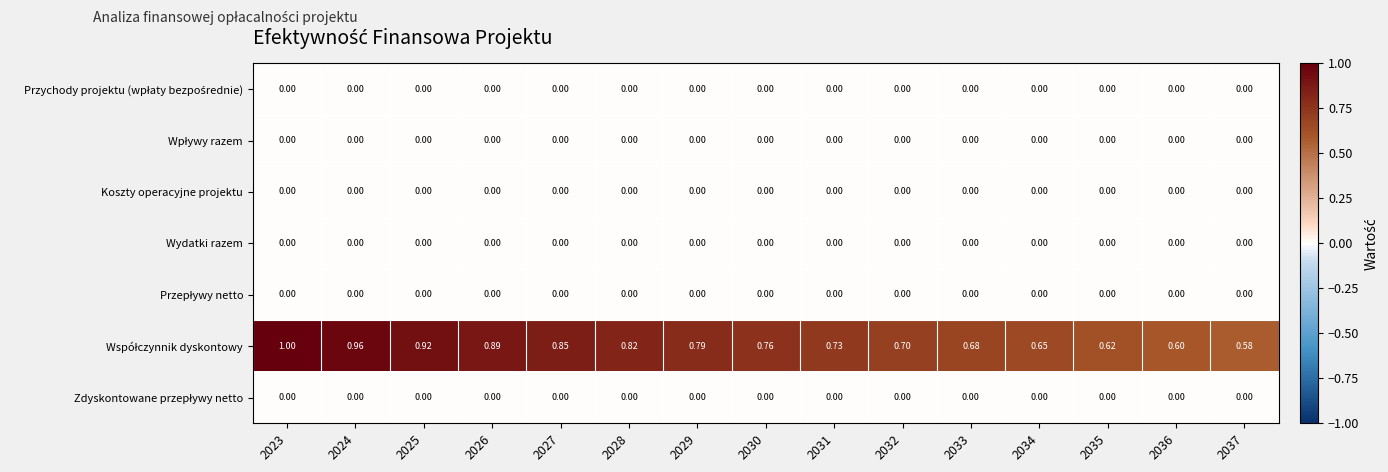

Rank the series by their maximum value, from highest to lowest.

Współczynnik dyskontowy, Przychody projektu (wpłaty bezpośrednie), Wpływy razem, Koszty operacyjne projektu, Wydatki razem, Przepływy netto, Zdyskontowane przepływy netto